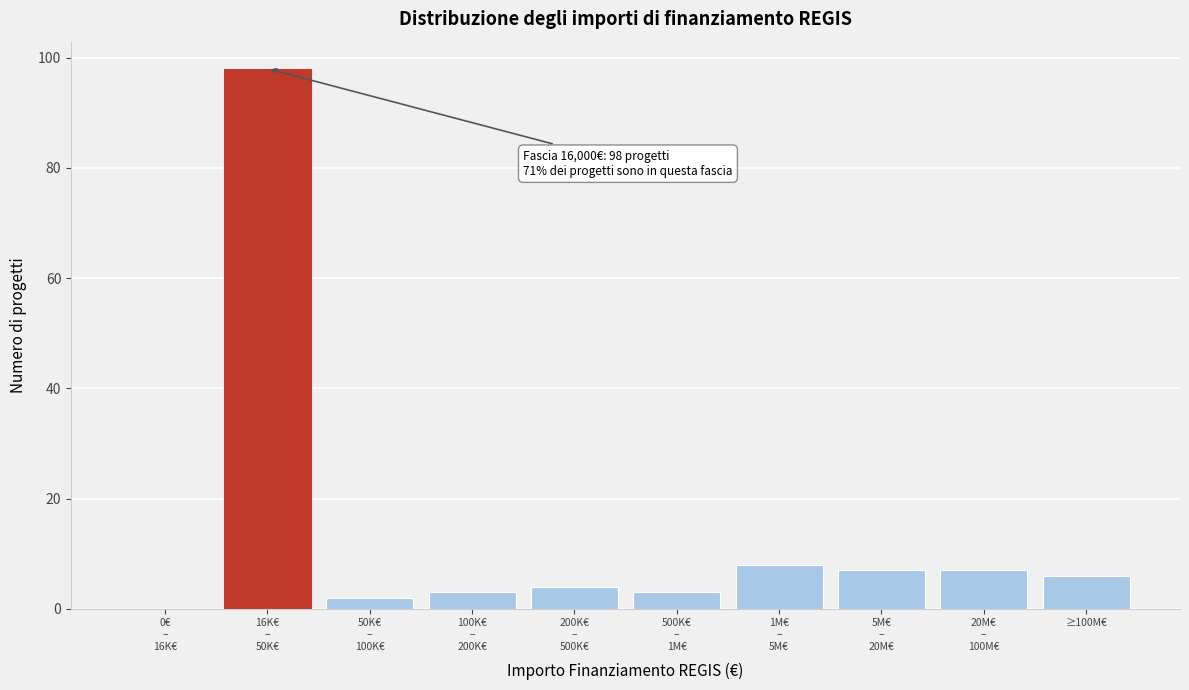

What is the greatest value displayed?

98